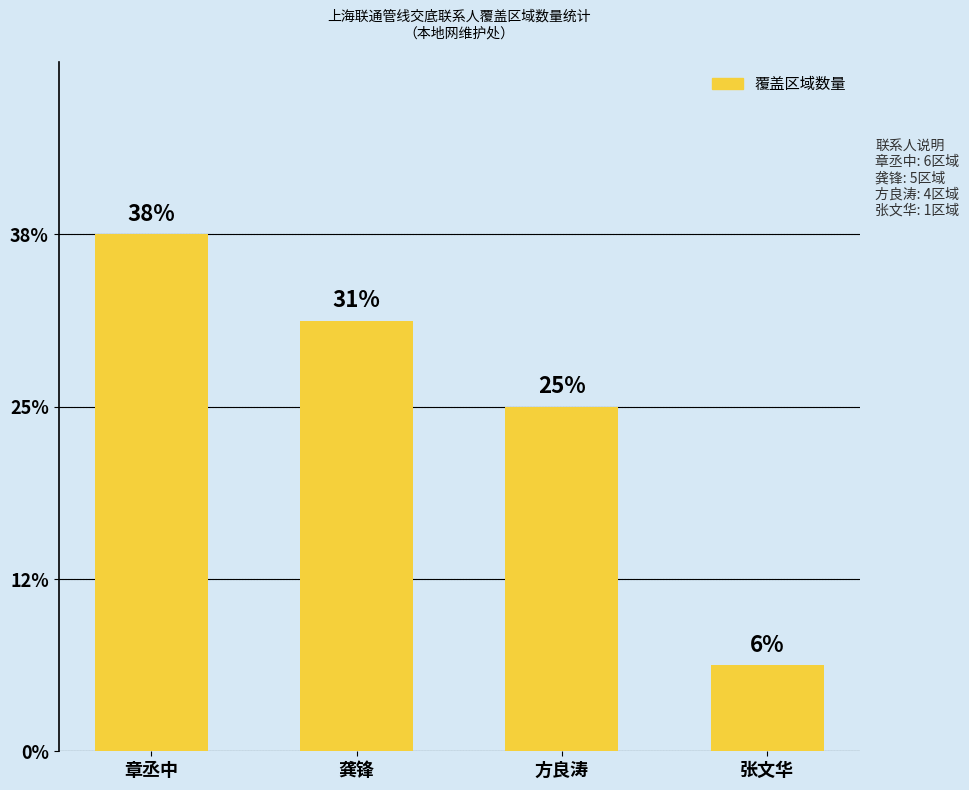

Does the chart contain any negative values?

No